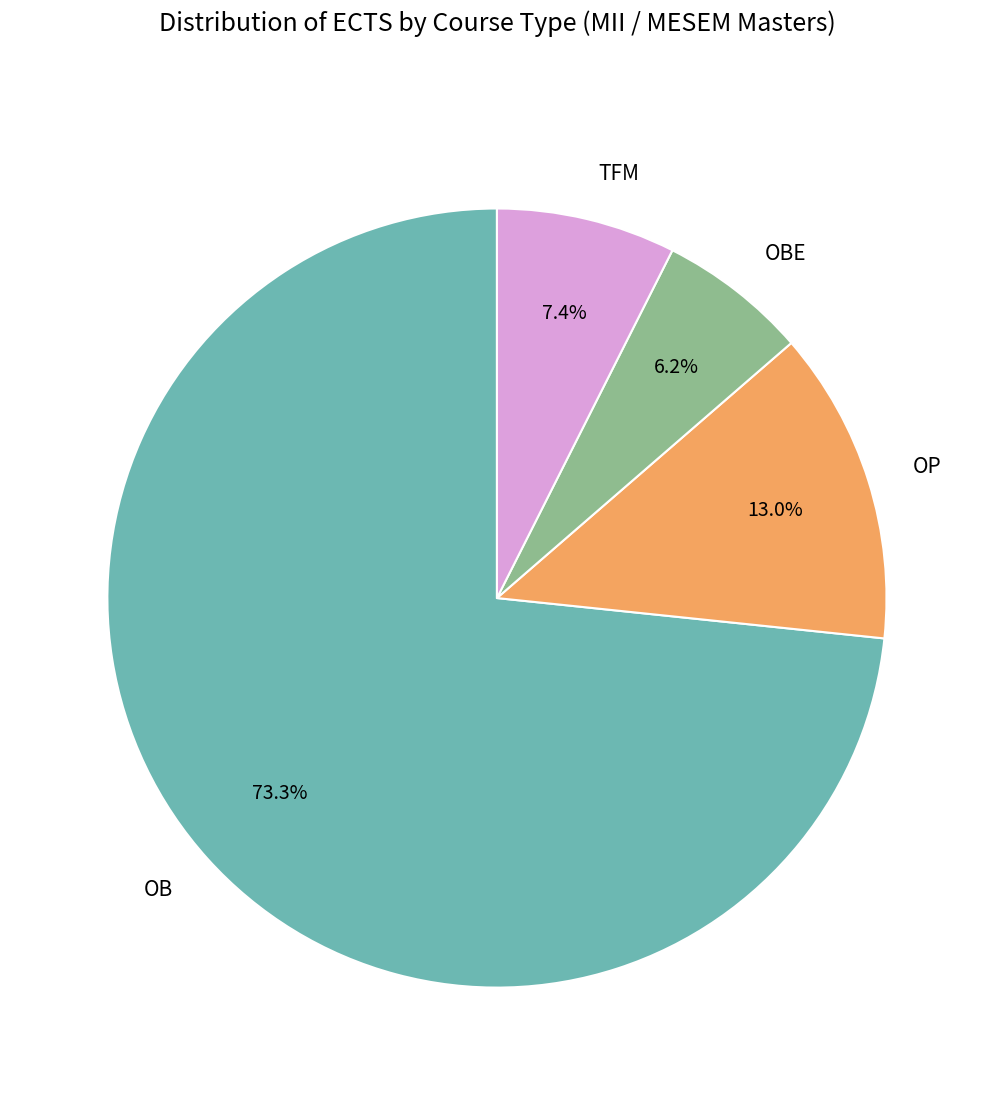

How many slices are in this pie chart?

4